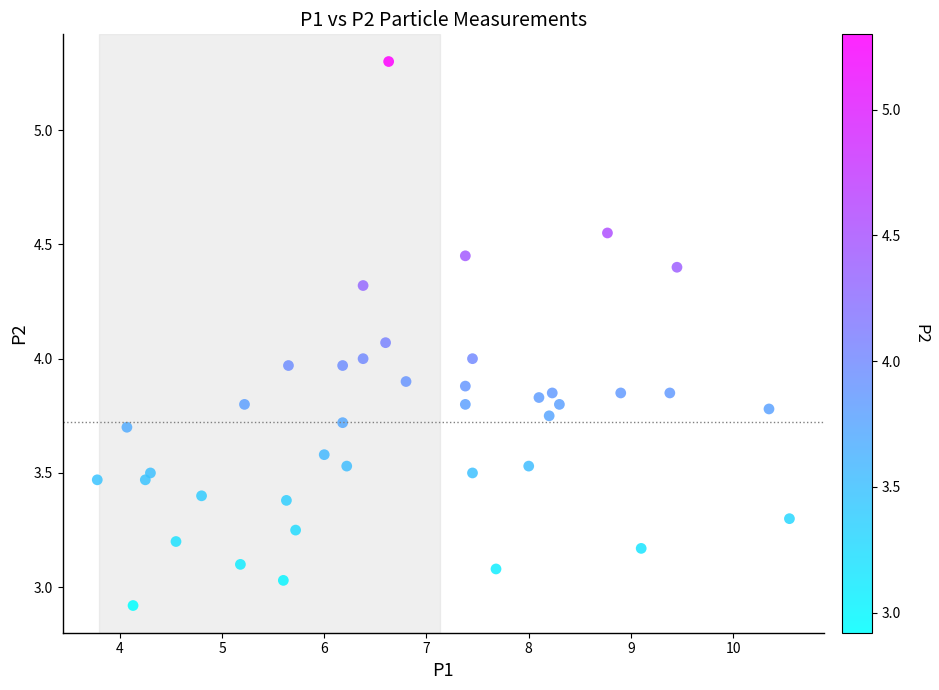

What is the range of X values (max minus min)?

6.8